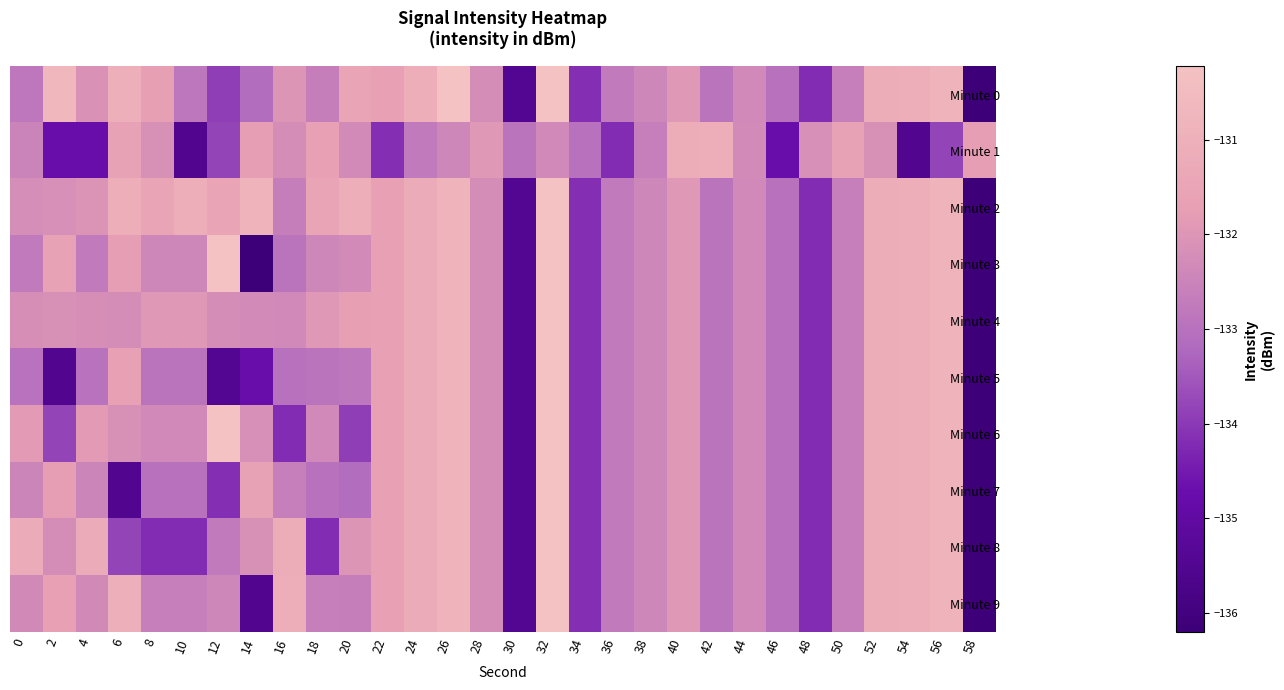

Between 36 and 30, which is larger?

36